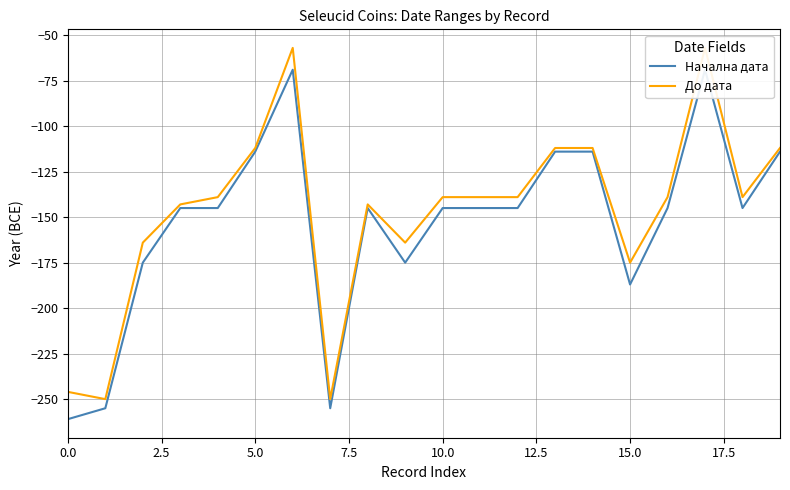

What position from the left is 10.0?

5